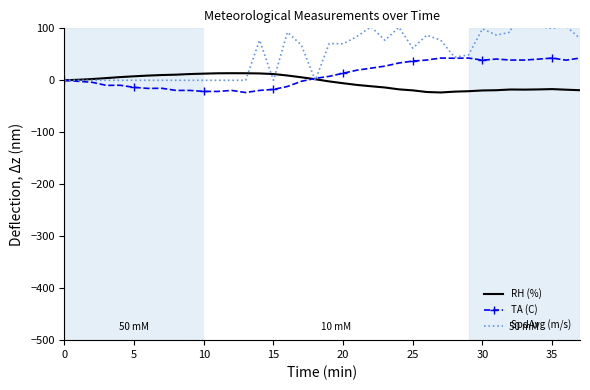

What is the minimum value for TA (C)?

-23.5